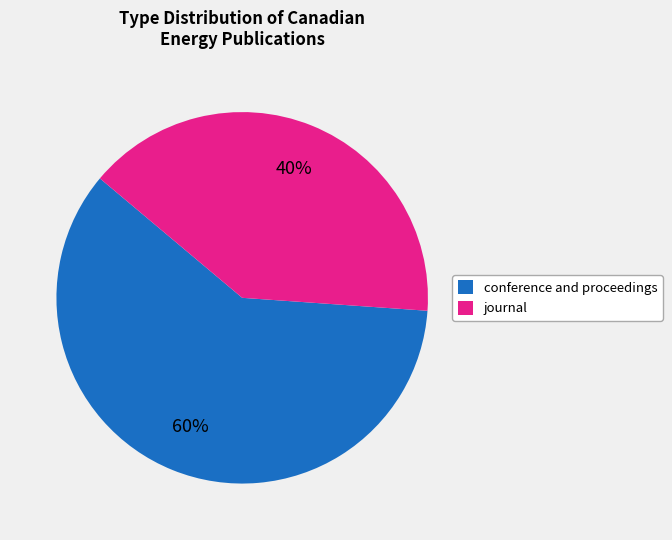

Count the number of slices in the pie.

2